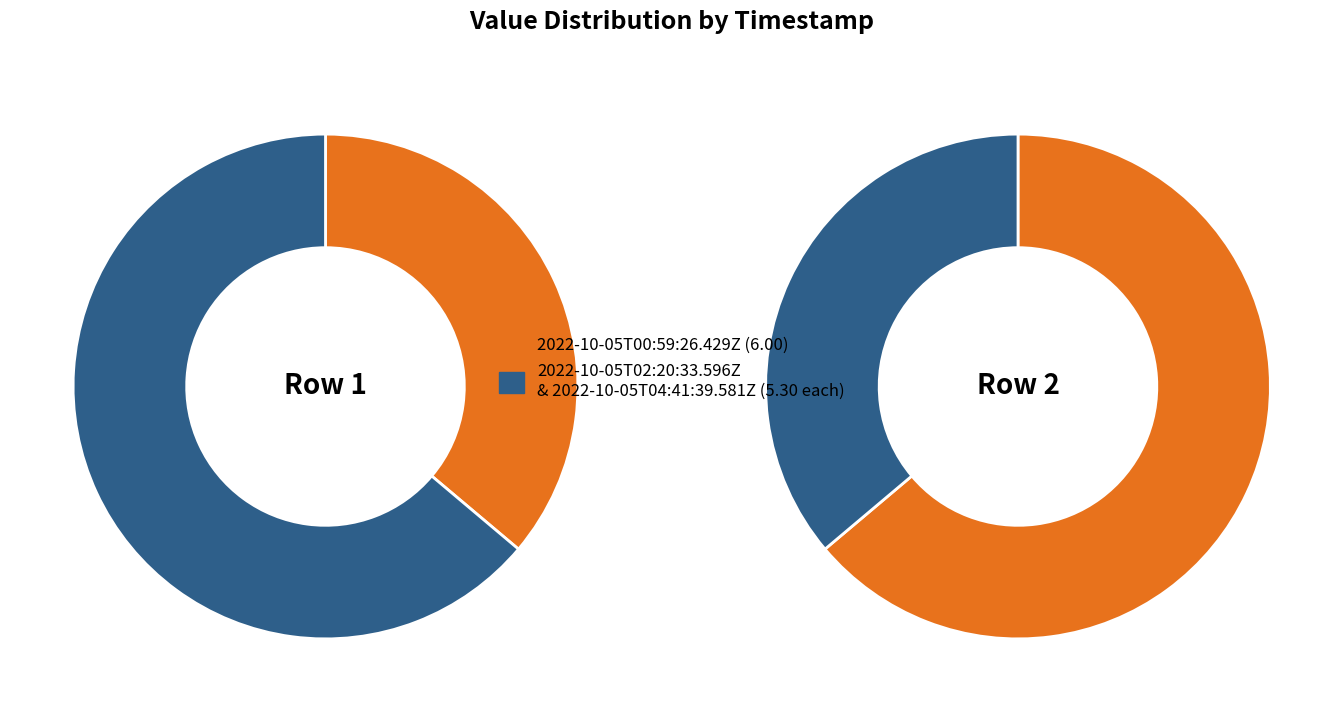

What percentage is NOT represented by 2022-10-05T02:20:33.596Z?

68.1%